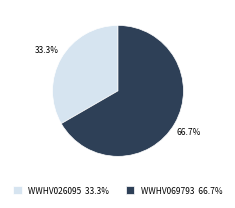

The WWHV069793 slice represents 57% of the pie. True or false?

False